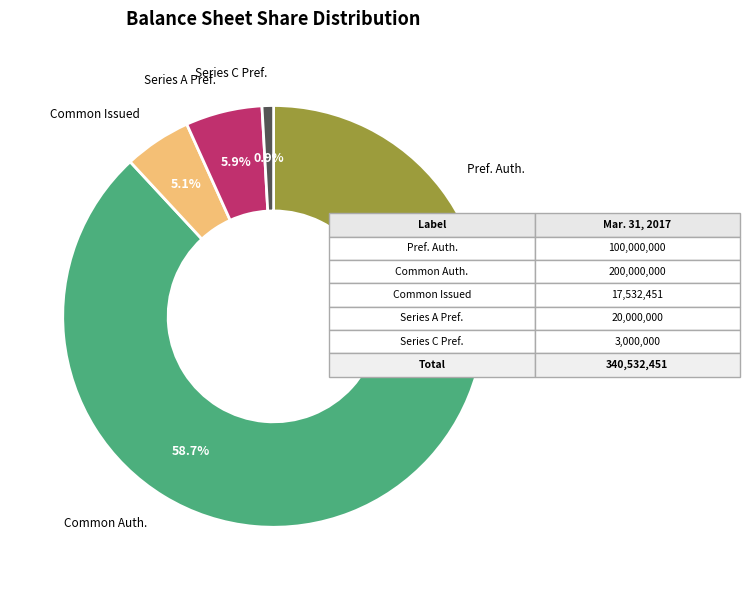

Is there a majority slice in this chart?

Yes